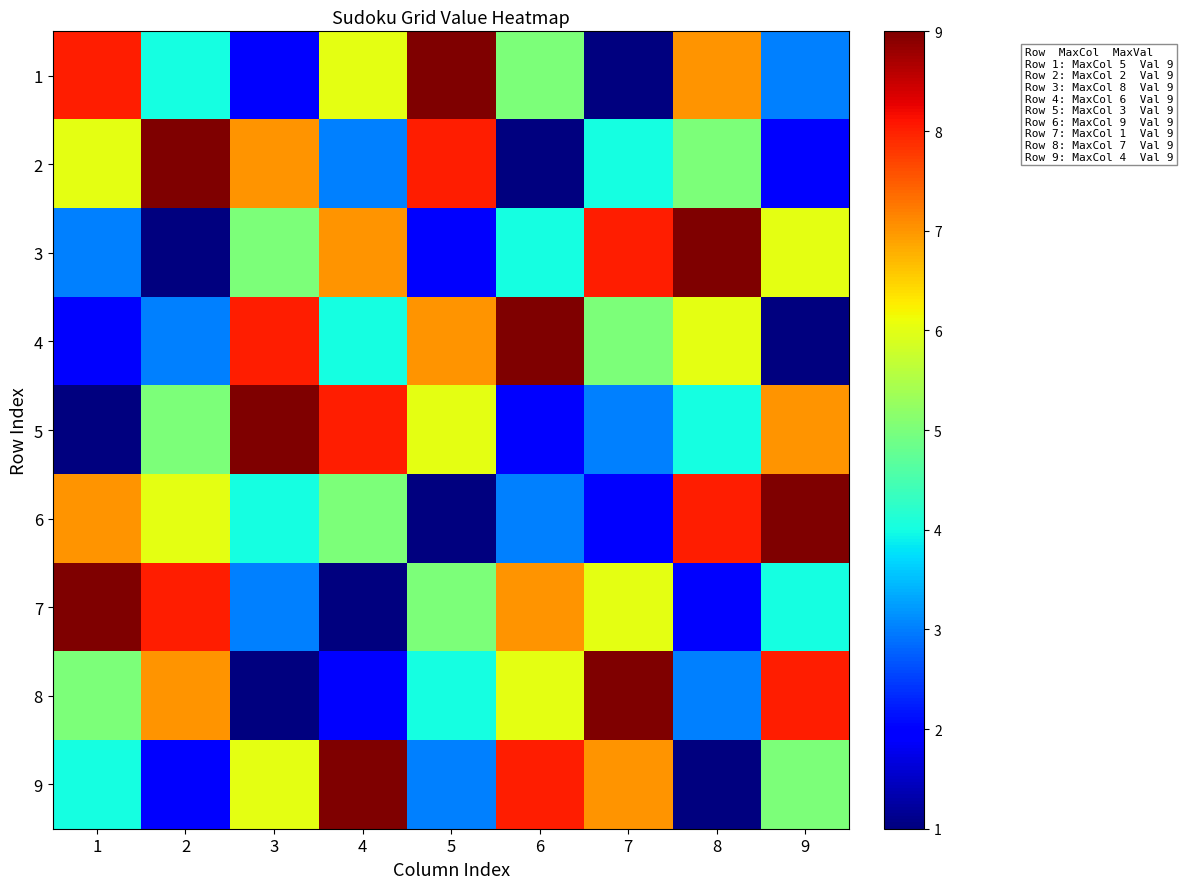

Which series has the largest total across all categories?

1